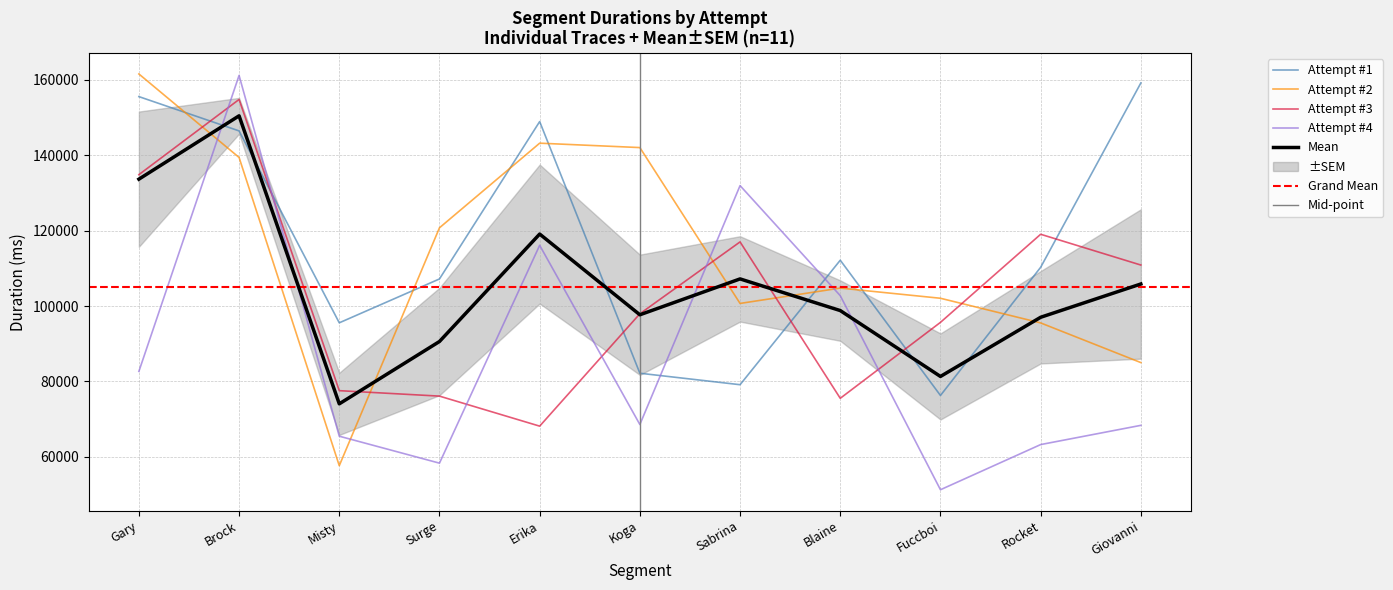

Rank the series by their maximum value, from highest to lowest.

Attempt #2, Attempt #4, Attempt #1, Attempt #3